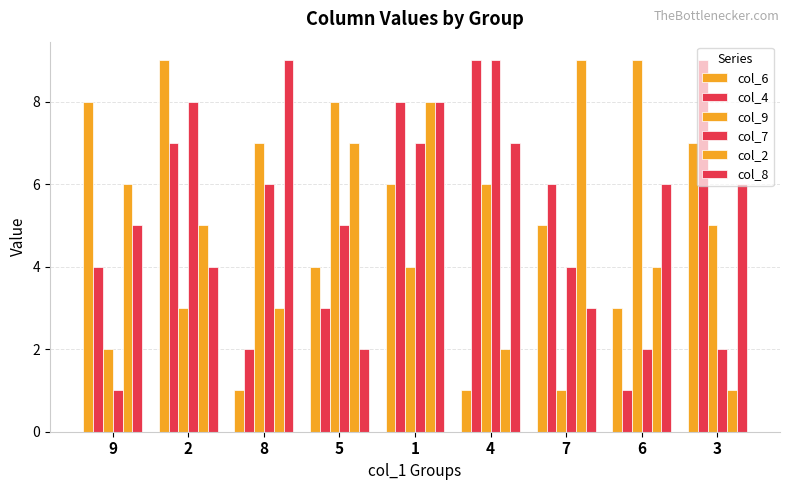

How many groups of bars are there?

9